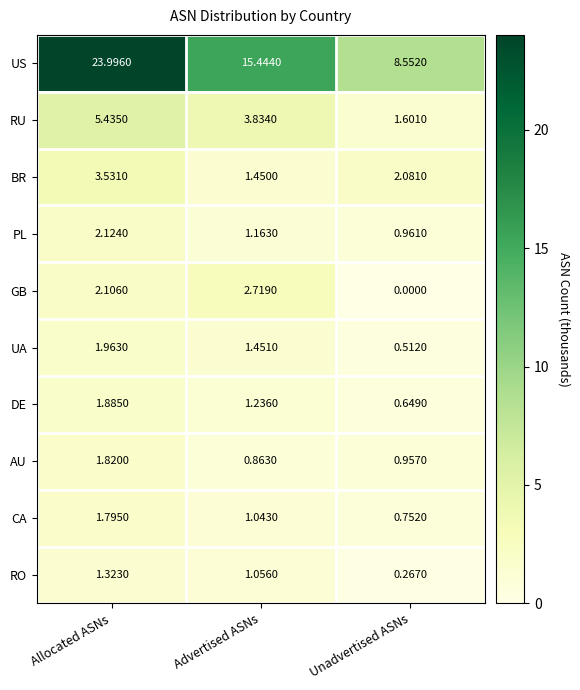

Which series changed the most between Allocated ASNs and Advertised ASNs?

US